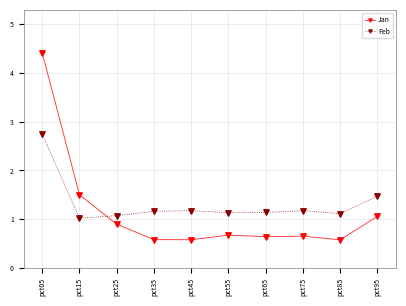

Which series has the largest range (max minus min)?

Jan